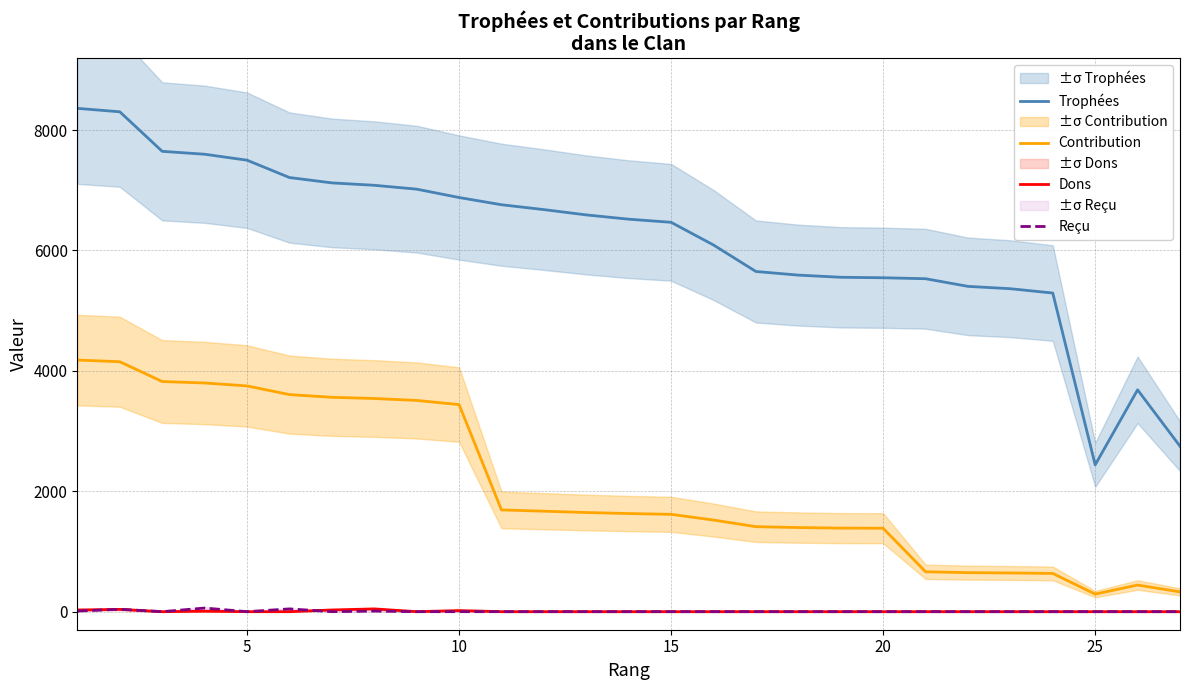

True or false: Trophées and Dons intersect in this chart.

False